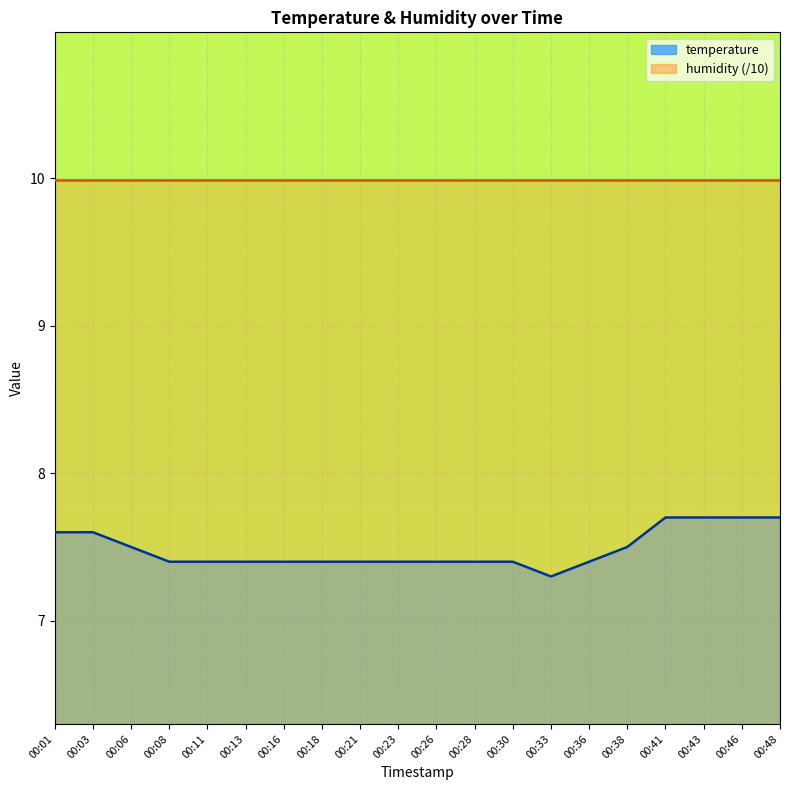

What is the difference between the maximum and minimum values?

0.4